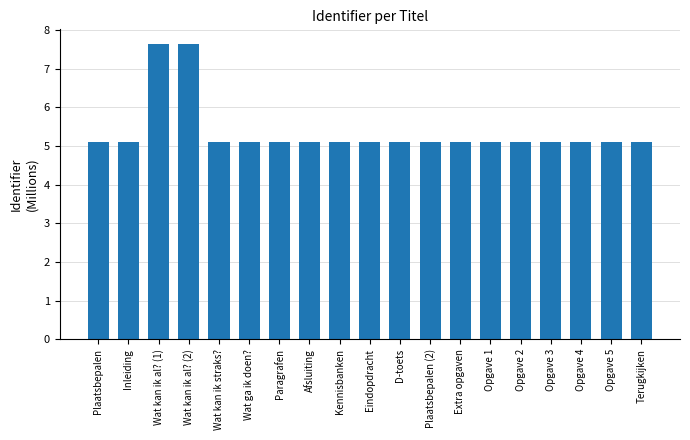

Approximately how many times larger is the value at D-toets compared to Opgave 3?

1.0